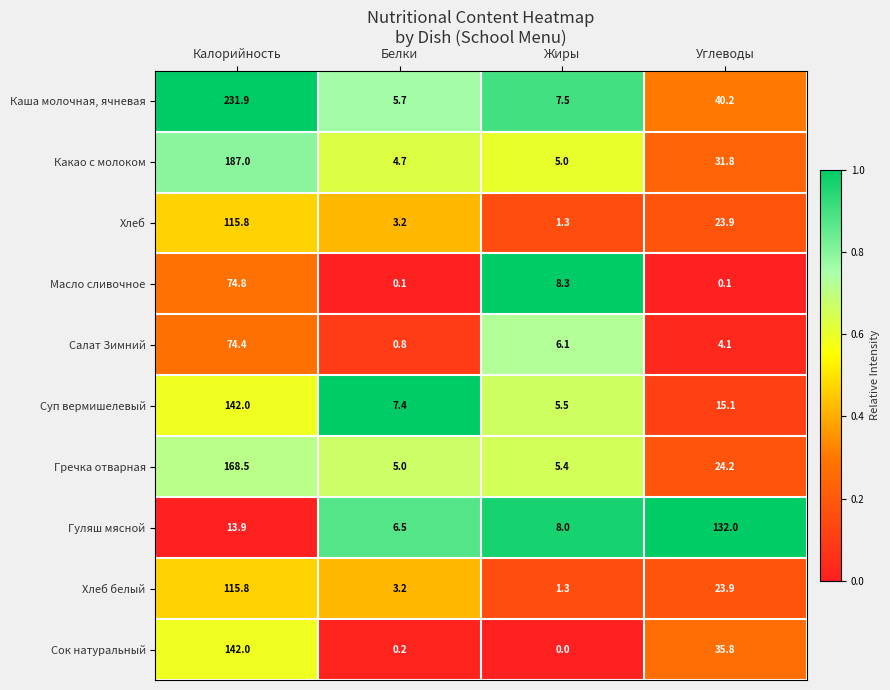

What is the highest value of the Суп вермишелевый series?

142.0